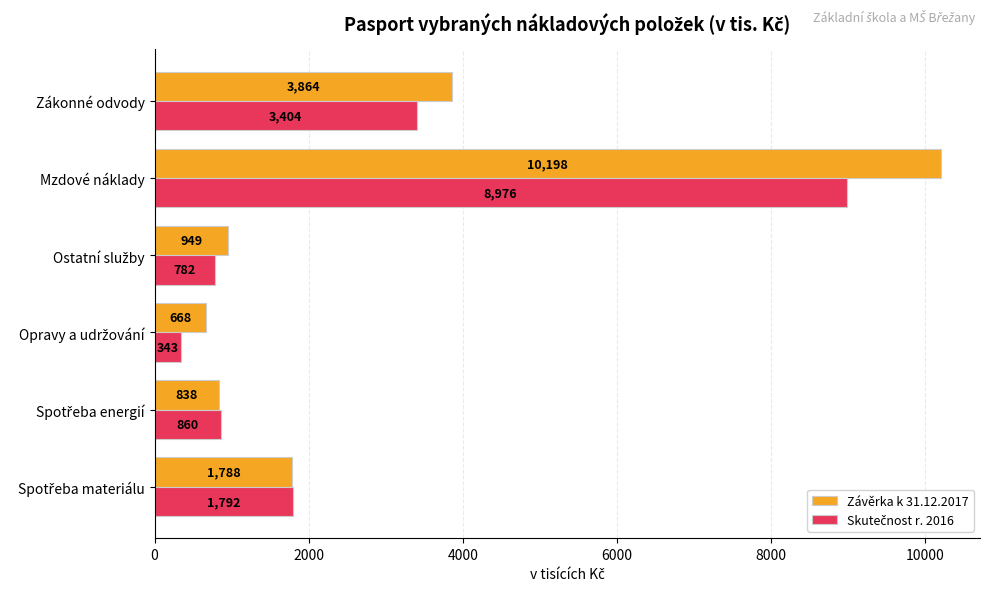

What is the smallest value displayed?

343.0